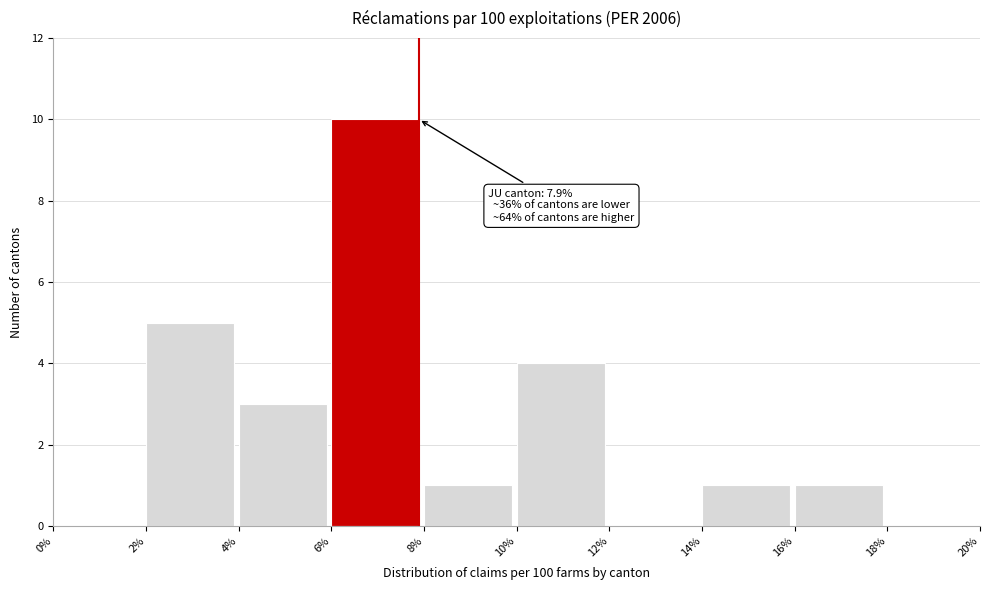

Over which range of the x-axis is the bar tallest?

6% to 8%